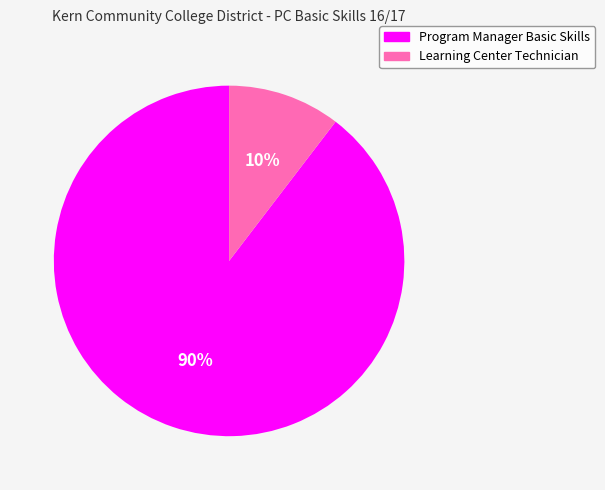

Between Program Manager Basic Skills and Learning Center Technician, which is larger?

Program Manager Basic Skills